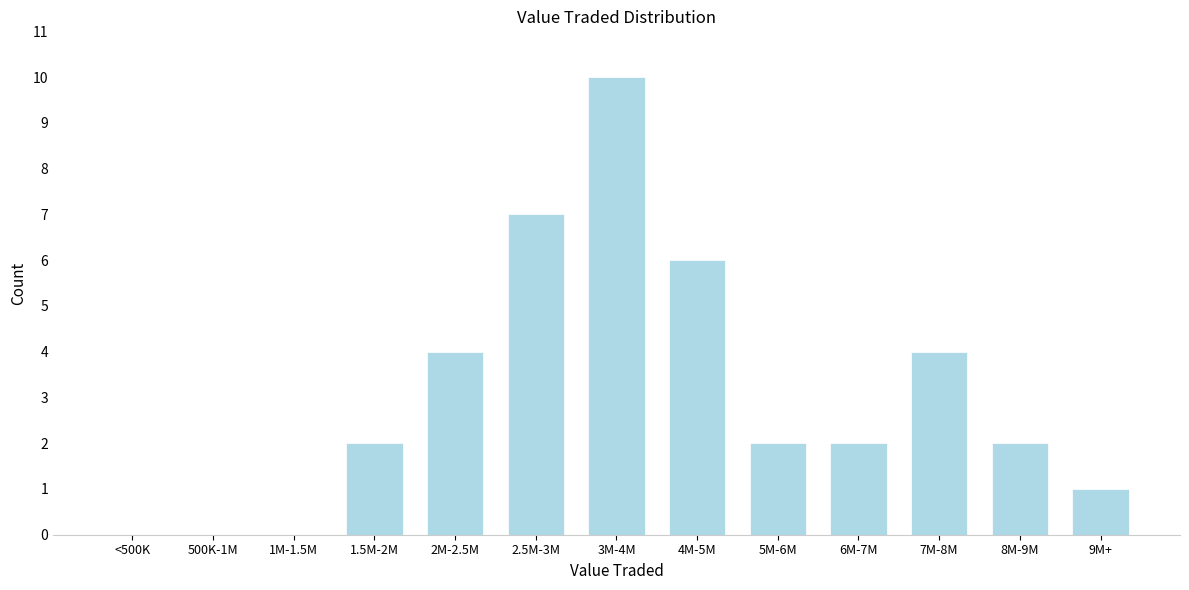

Reading right to left, list all the values displayed in this chart.

9M+=1	8M-9M=2	7M-8M=4	6M-7M=2	5M-6M=2	4M-5M=6	3M-4M=10	2.5M-3M=7	2M-2.5M=4	1.5M-2M=2	1M-1.5M=0	500K-1M=0	<500K=0